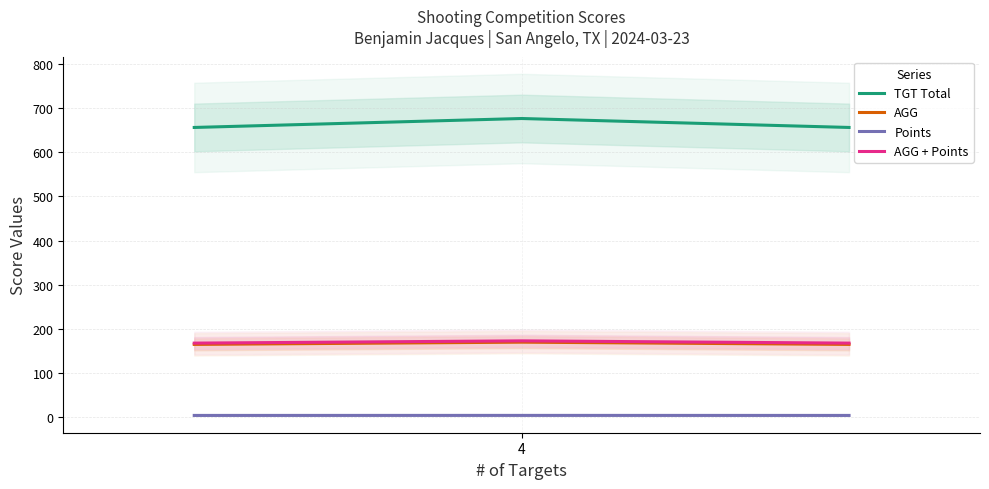

What is the difference between the maximum and minimum values in the AGG series?

5.1